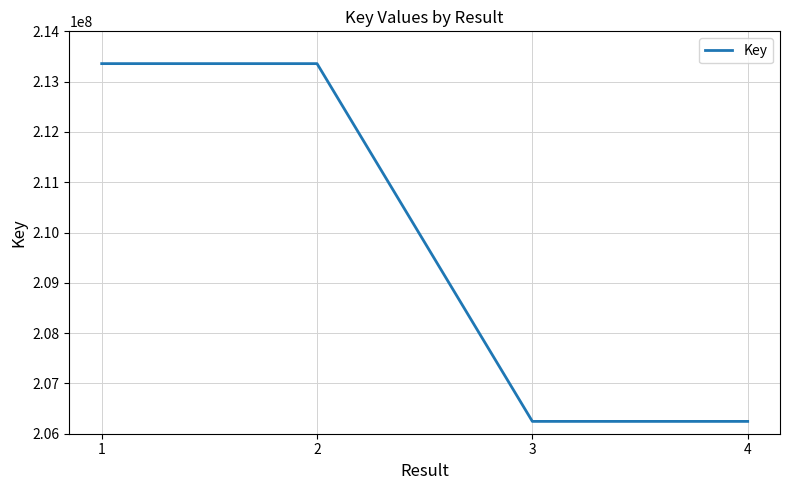

True or false: the data has more than 2 interior local peaks.

False